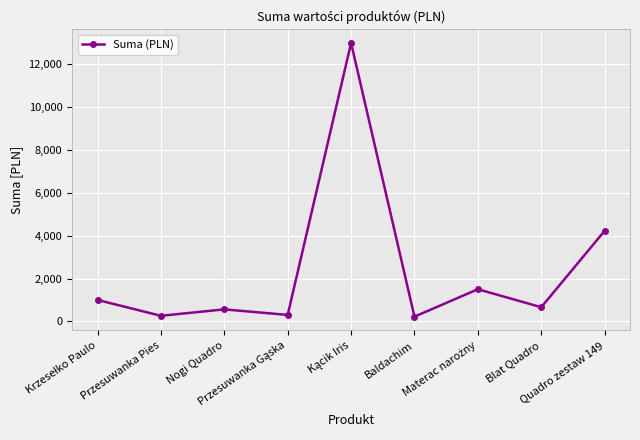

What is the difference between the maximum and second lowest values?

12740.0